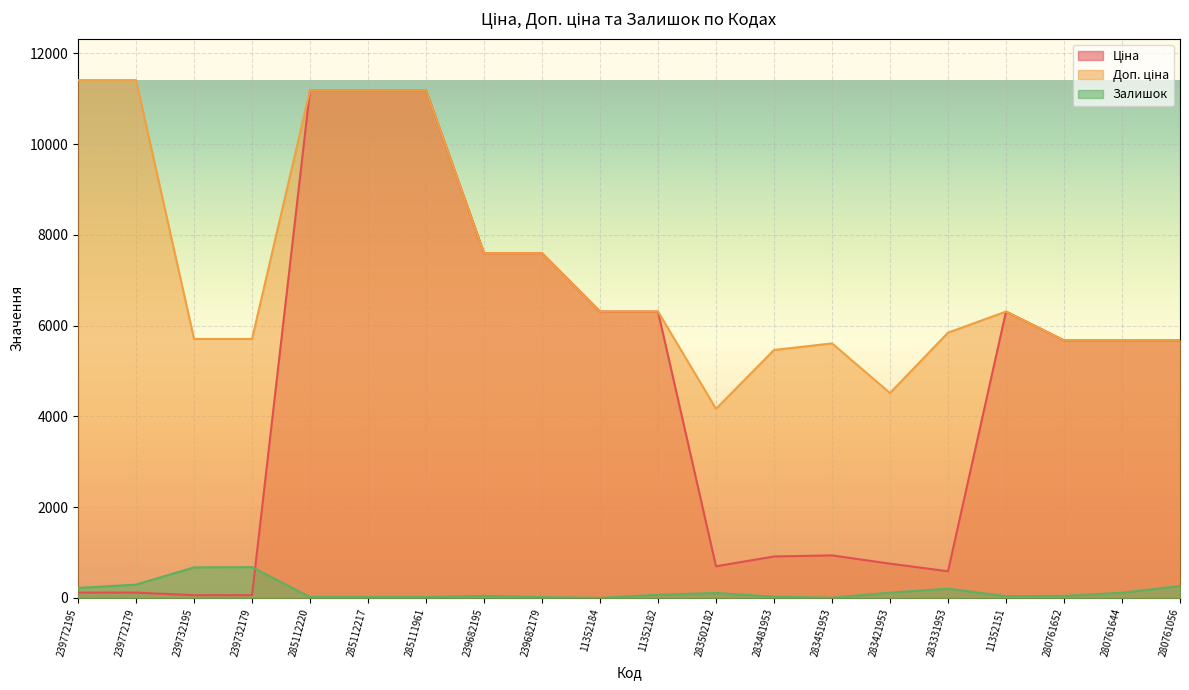

Reading left to right, list all the values displayed in this chart.

Ціна: 114.1	114.1	57.0	57.0	11188.2	11188.2	11188.2	7596.5	7596.5	6308.8	6308.8	694.3	910.4	934.5	752.2	584.4	6308.8	5673.8	5673.8	5673.8
Доп. ціна: 11410.0	11410.0	5705.0	5705.0	11188.2	11188.2	11188.2	7596.5	7596.5	6308.8	6308.8	4165.6	5462.3	5607.2	4513.3	5843.9	6308.8	5673.8	5673.8	5673.8
Залишок: 218.0	290.0	670.0	676.0	17.0	17.0	17.0	42.0	15.0	0.0	67.0	106.0	24.0	2.0	113.0	202.0	36.0	42.0	112.0	259.0